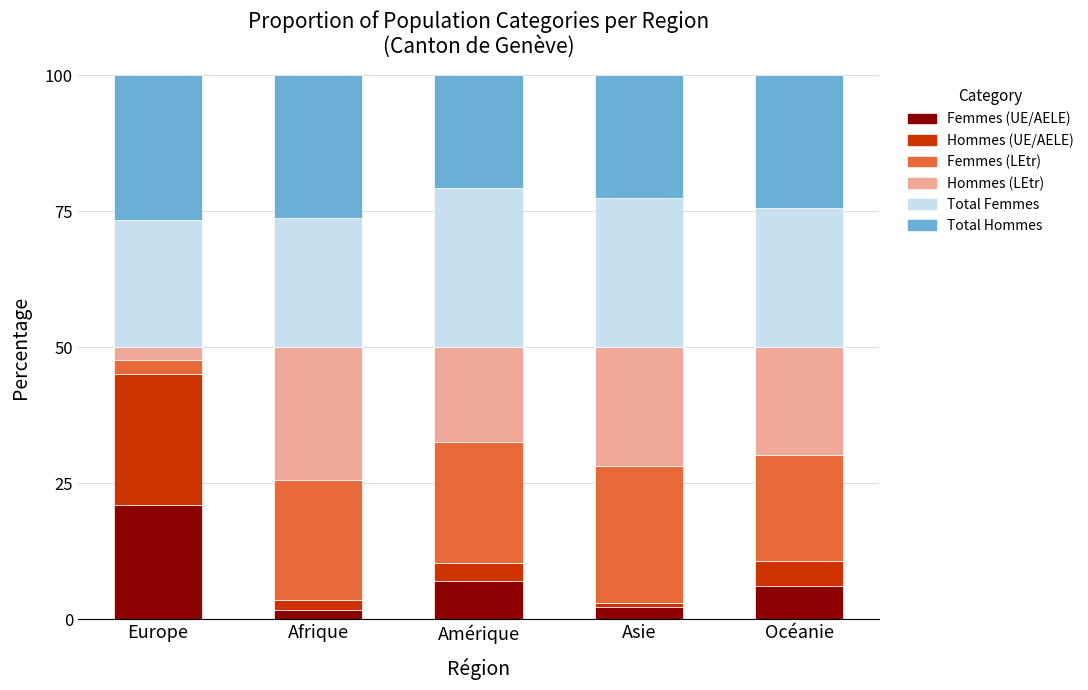

What is the highest value of the Femmes (UE/AELE) series?

21.0